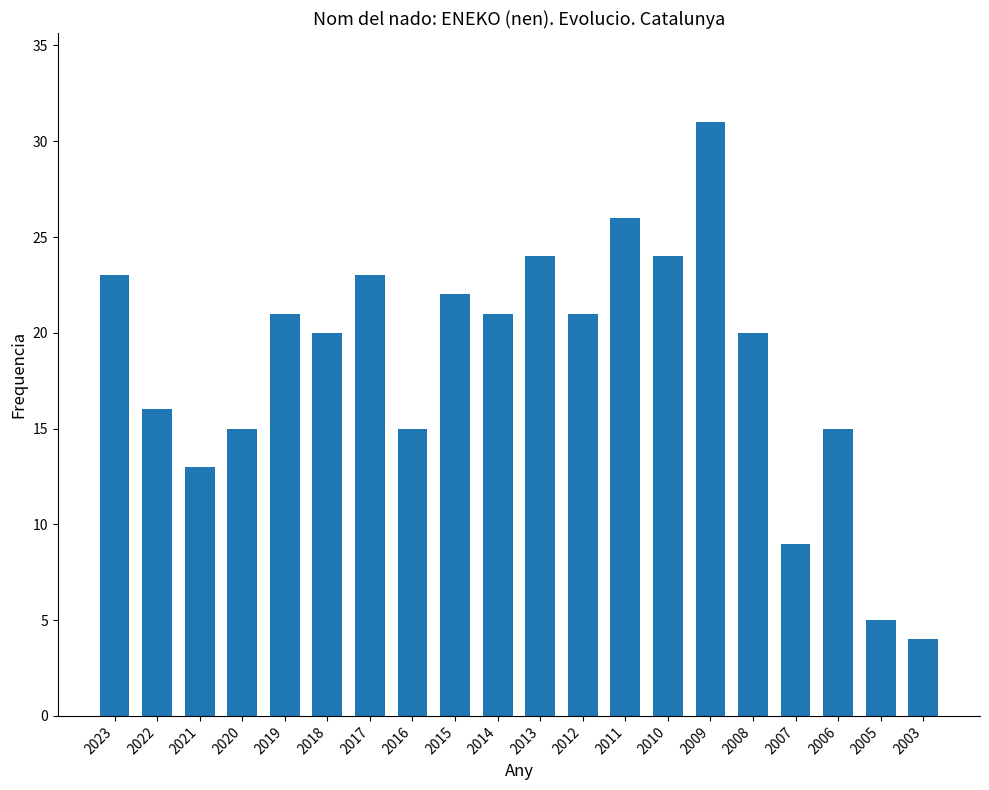

Reading right to left, extract all data points from this chart.

4	5	15	9	20	31	24	26	21	24	21	22	15	23	20	21	15	13	16	23